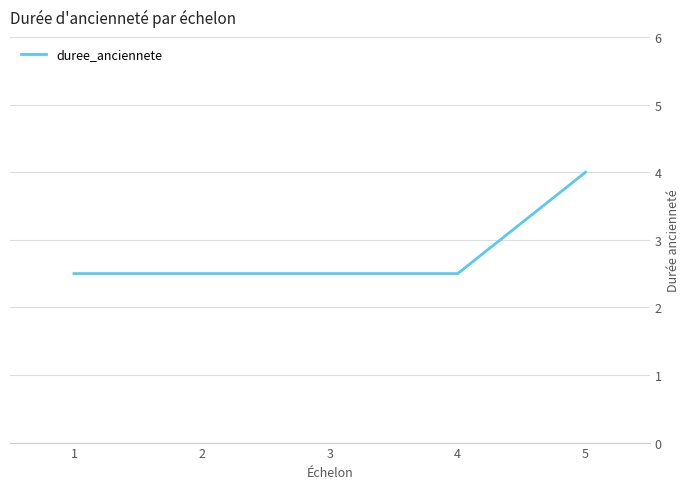

How many categories are shown in the chart?

5